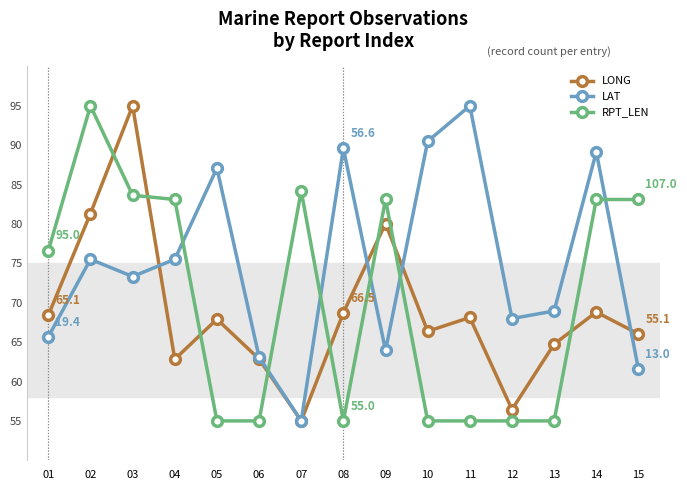

What is the value of the LONG point at the 9th from the left?

80.1